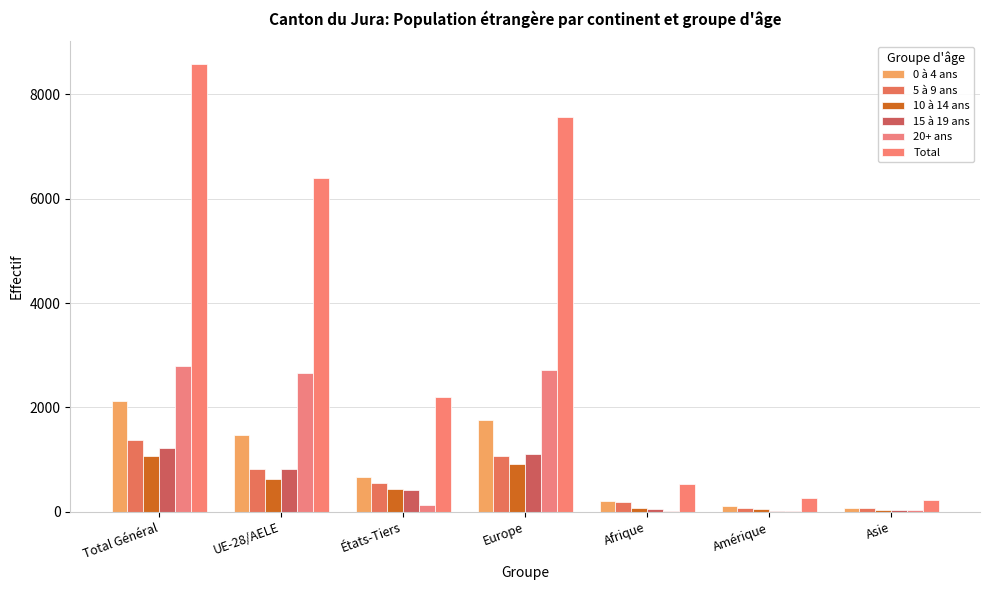

Is the value of 20+ ans at UE-28/AELE greater than the value of 15 à 19 ans at Asie?

Yes